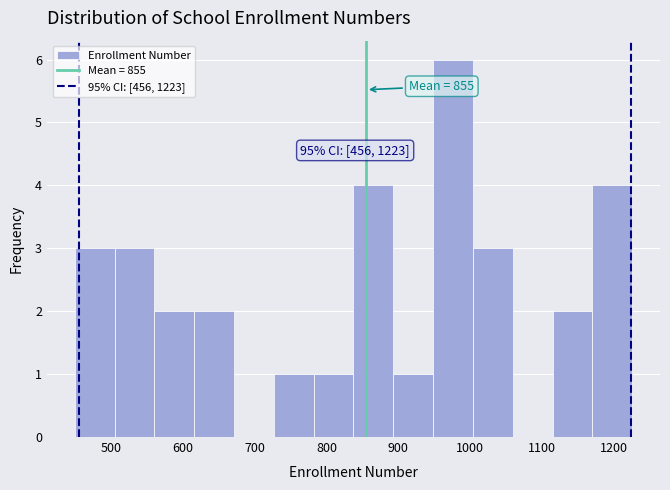

Over which range of the x-axis is the bar tallest?

950 to 1000